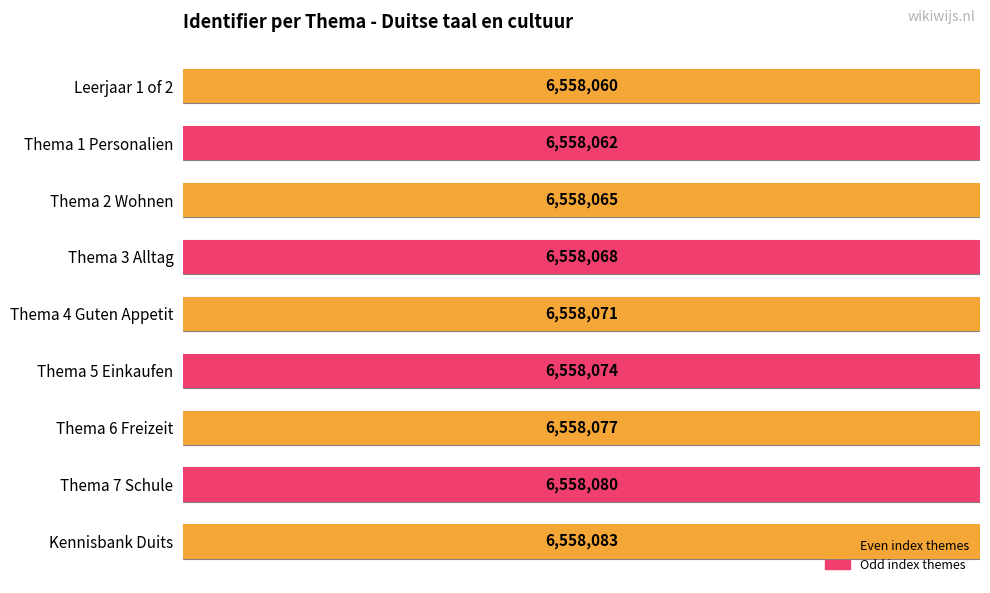

Rank the categories by value from highest to lowest.

Kennisbank Duits, Thema 7 Schule, Thema 6 Freizeit, Thema 5 Einkaufen, Thema 4 Guten Appetit, Thema 3 Alltag, Thema 2 Wohnen, Thema 1 Personalien, Leerjaar 1 of 2